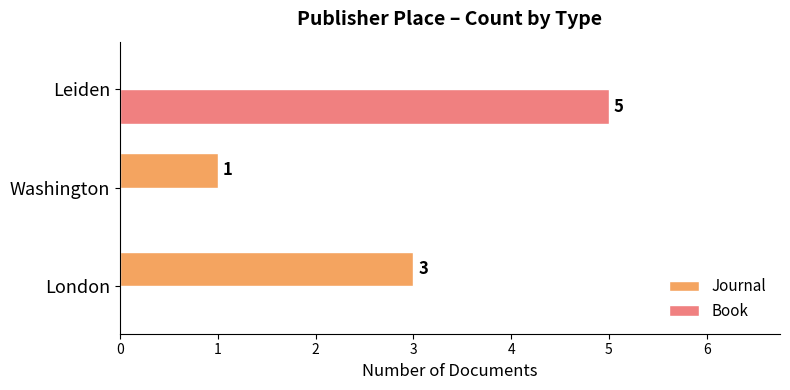

How many distinct data groups are displayed?

2